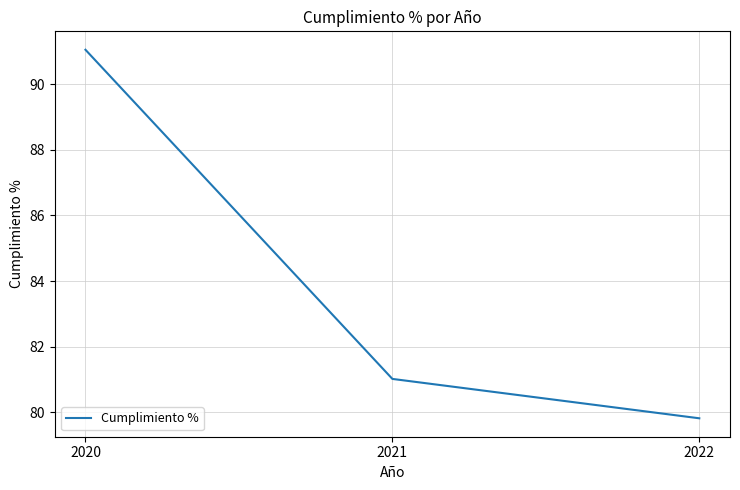

What is the smallest value displayed?

79.8